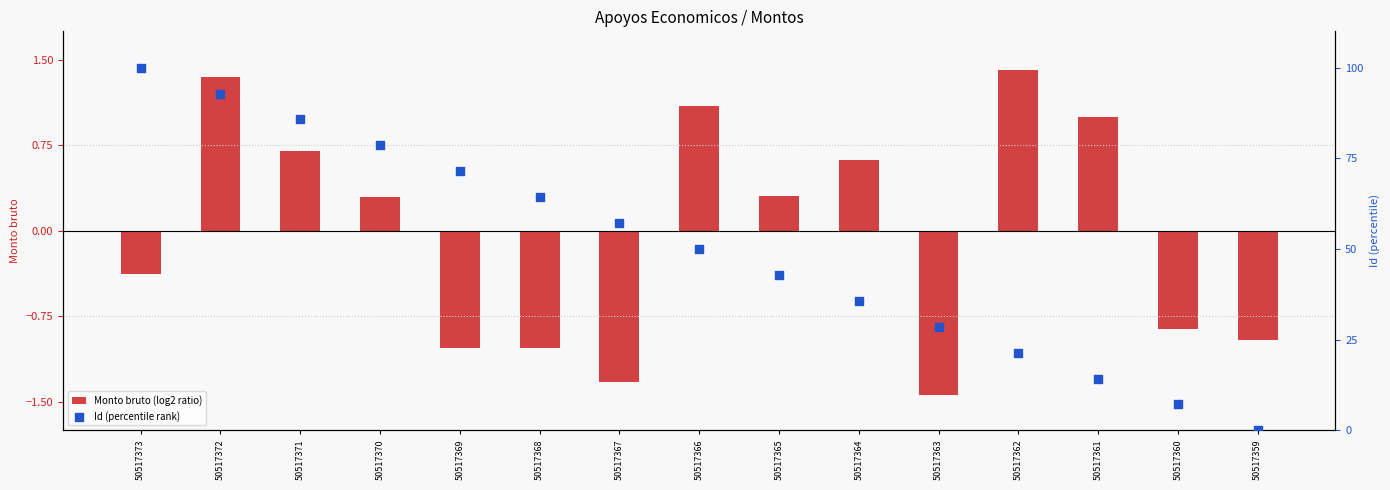

What are all the series names shown in the legend?

Monto bruto (log2 ratio), Id (percentile rank)